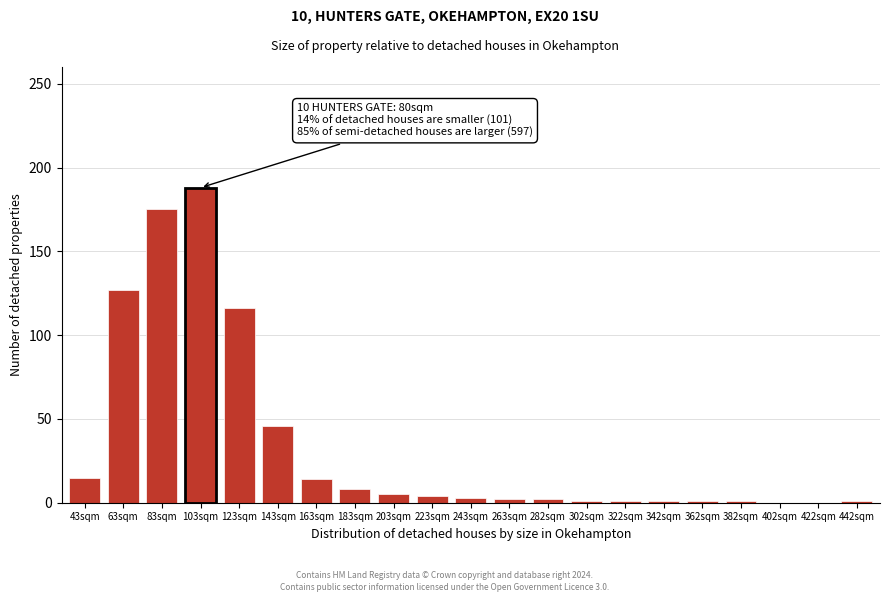

Is it true that the value at 43sqm is 15?

True